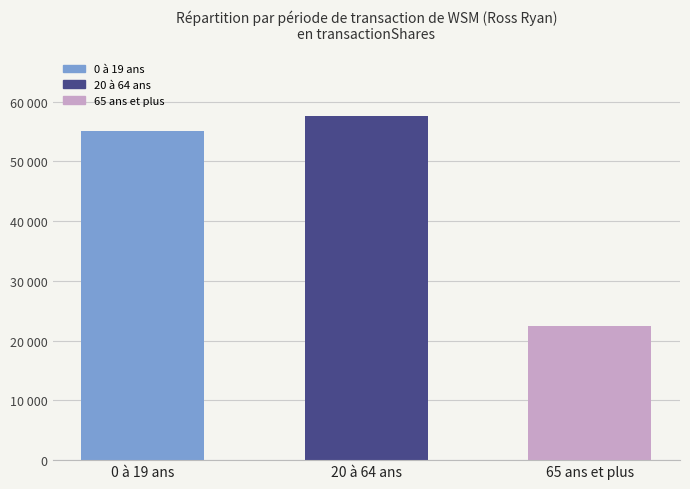

Does the chart contain any negative values?

No